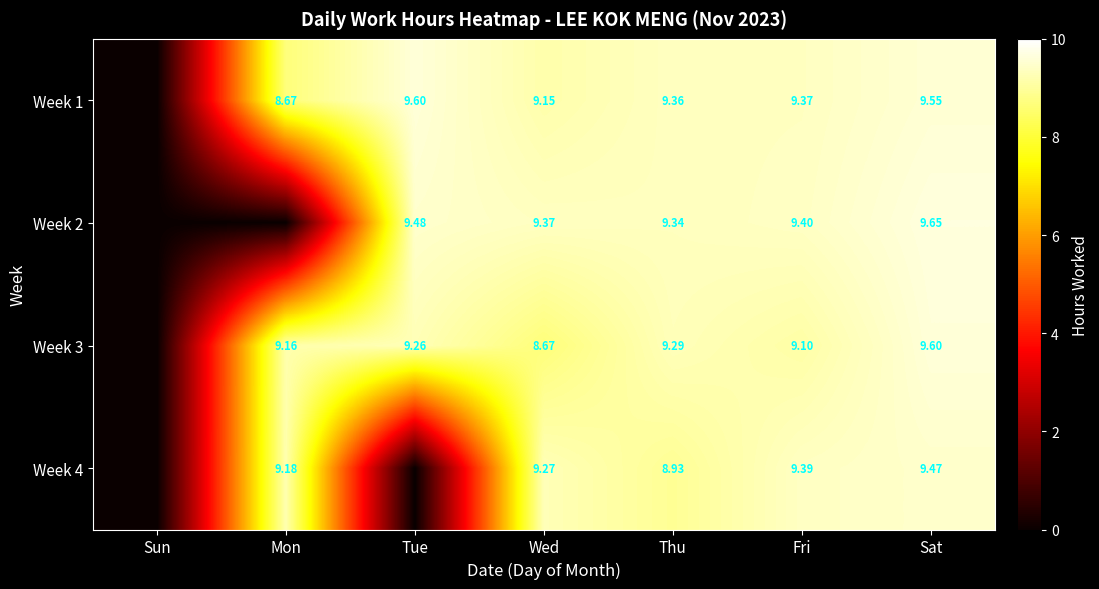

Is the value of Week 3 at Fri greater than the value of Week 2 at Sat?

No